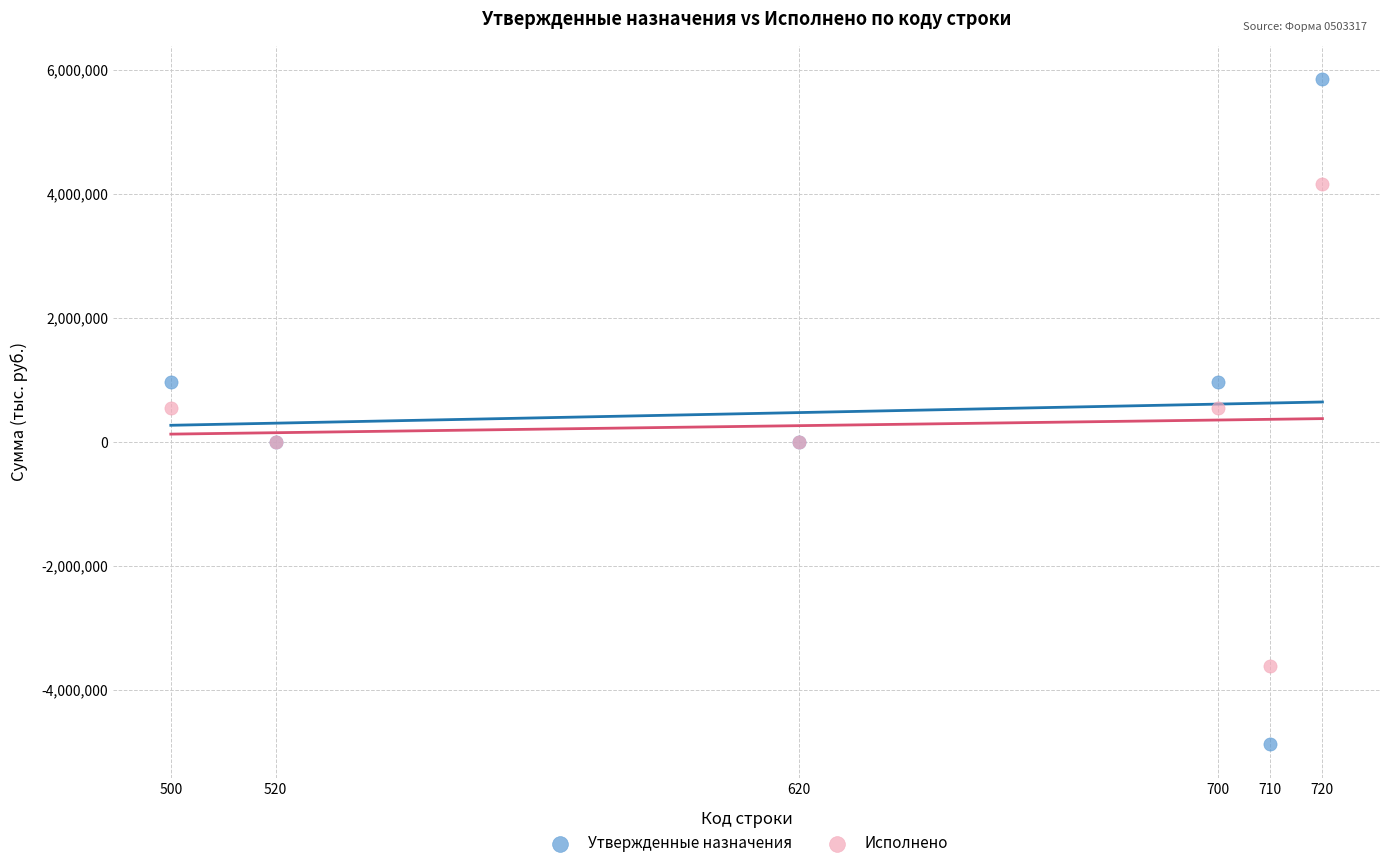

What are all the series names shown in the legend?

Утвержденные назначения, Исполнено